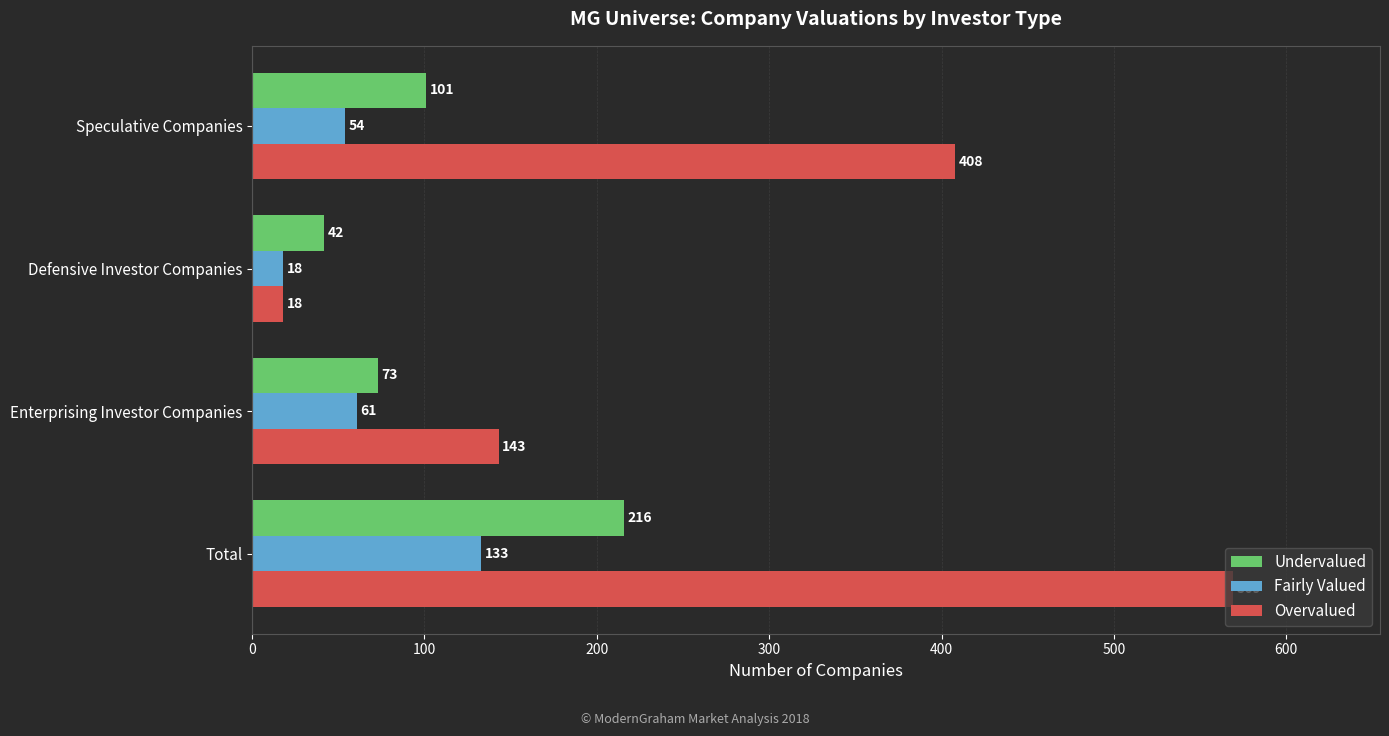

Which series has the largest total across all categories?

Overvalued